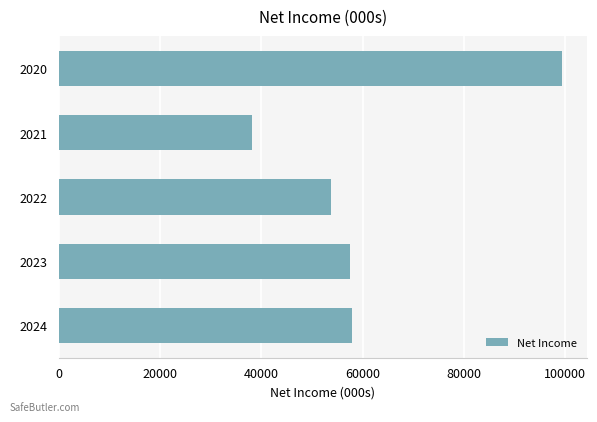

What is the sum of the values at 2022 and 2020?

153062